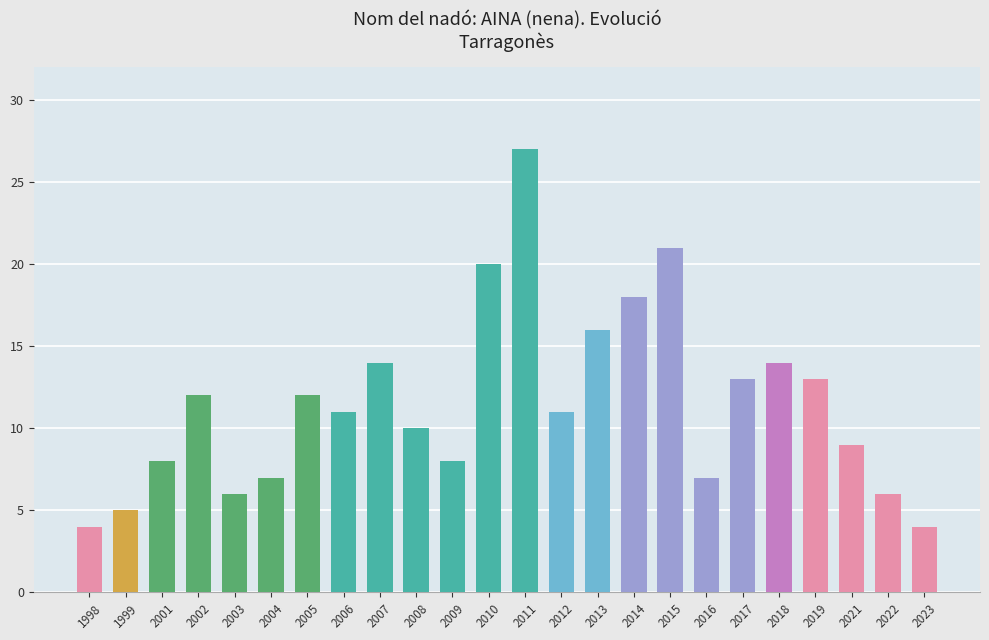

What is the change in value from 2015 to 2017?

-8